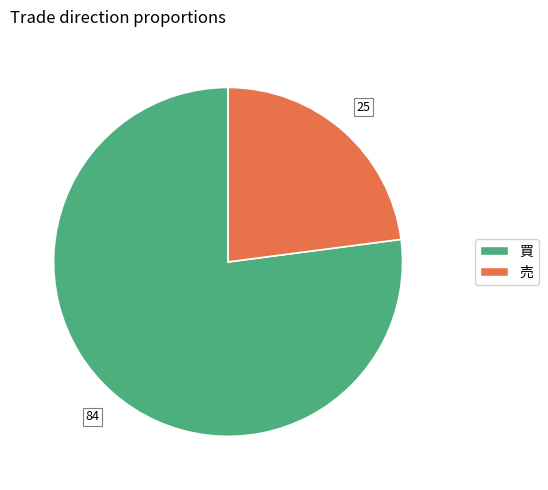

Do 売 and 買 together represent more than half of the pie?

Yes